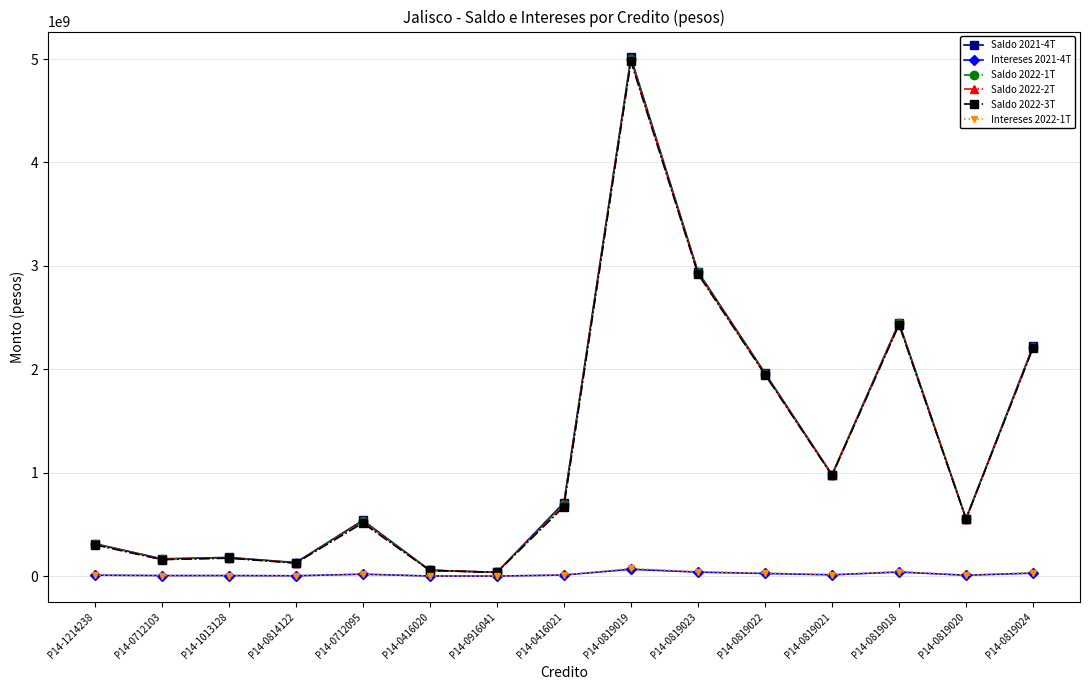

Which category has the highest value in the Saldo 2022-2T series?

P14-0819019